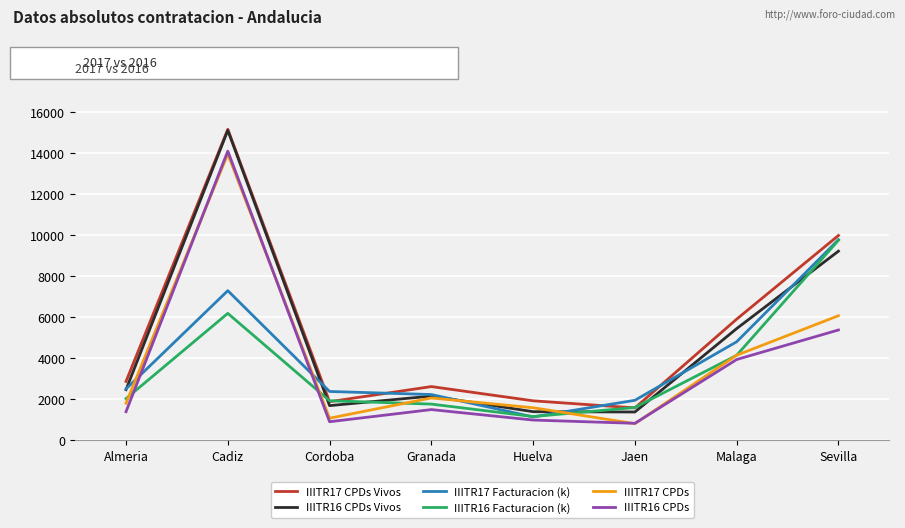

What is the difference between the IIITR16 CPDs values at Cordoba and Huelva?

82.0